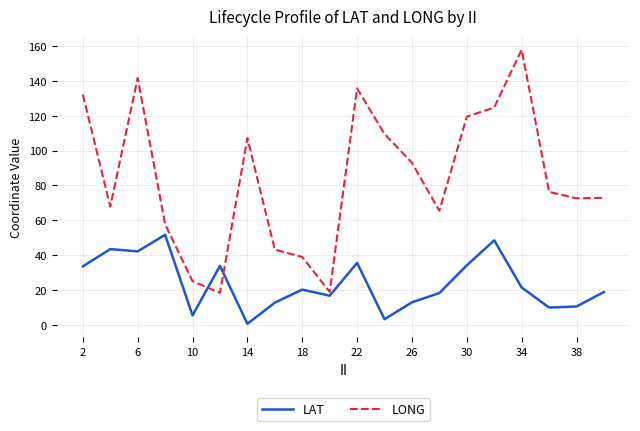

How many lines are shown in the chart?

2